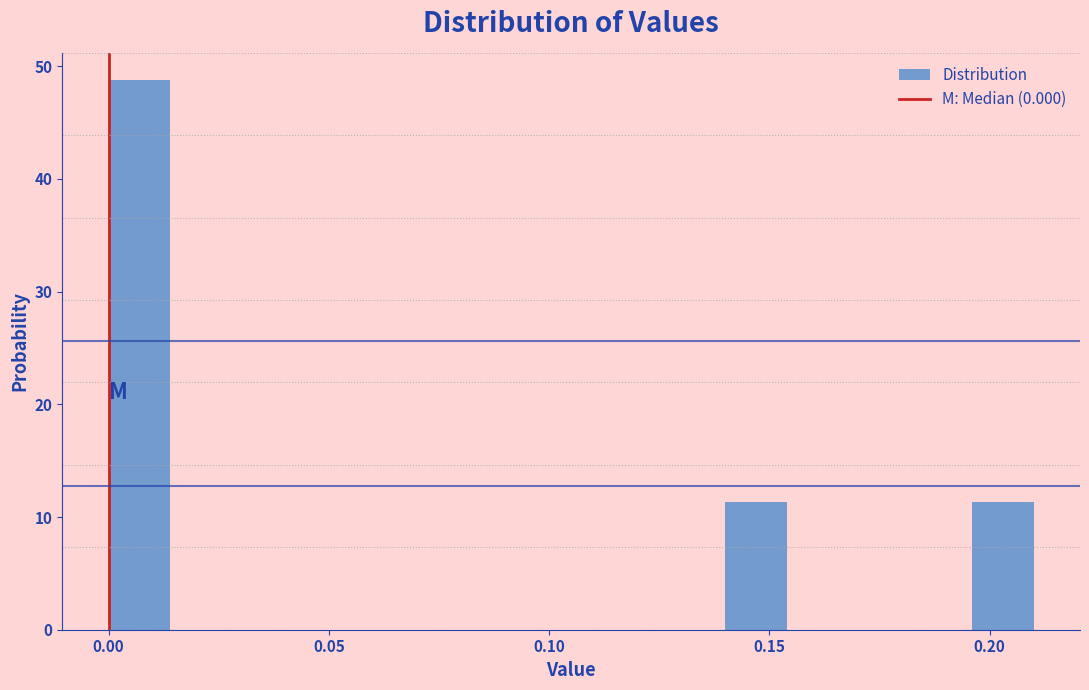

Read against the x-axis, roughly where is the centre of the tallest bar?

0.005